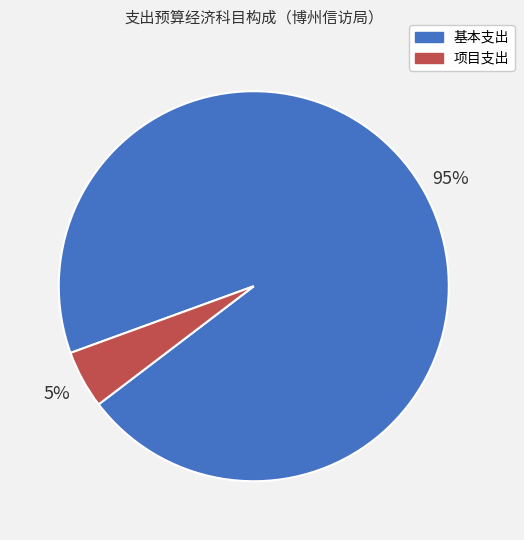

Is there any slice that represents more than half of the pie?

Yes